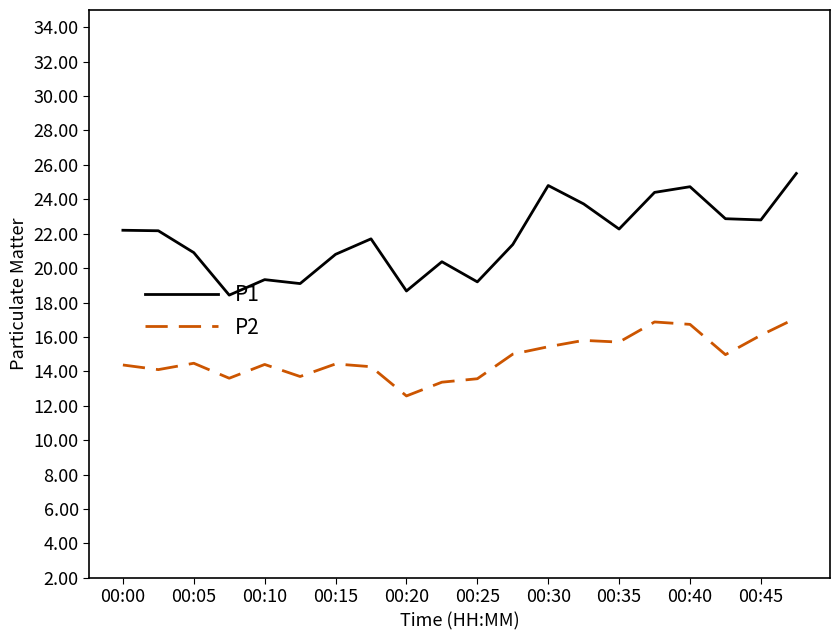

True or false: P2 has more than 2 interior local peaks.

True